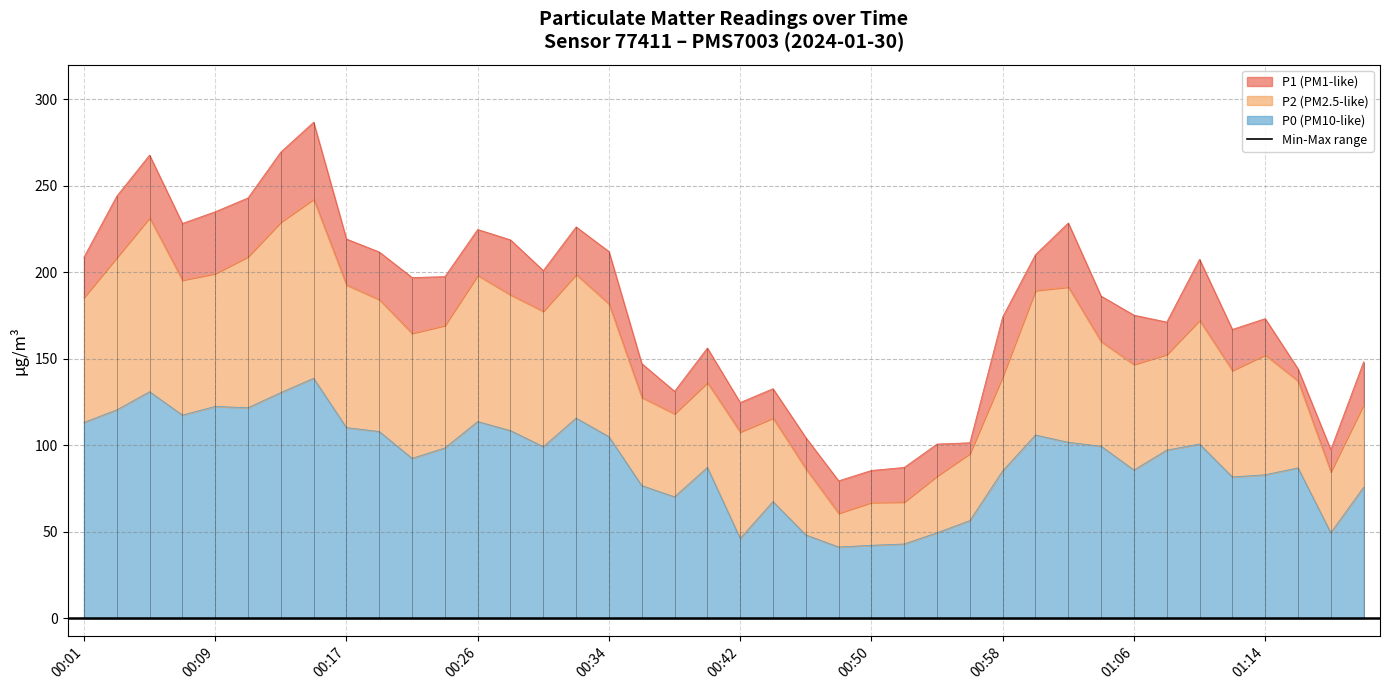

At which category does P1 reach its first local peak?

00:05